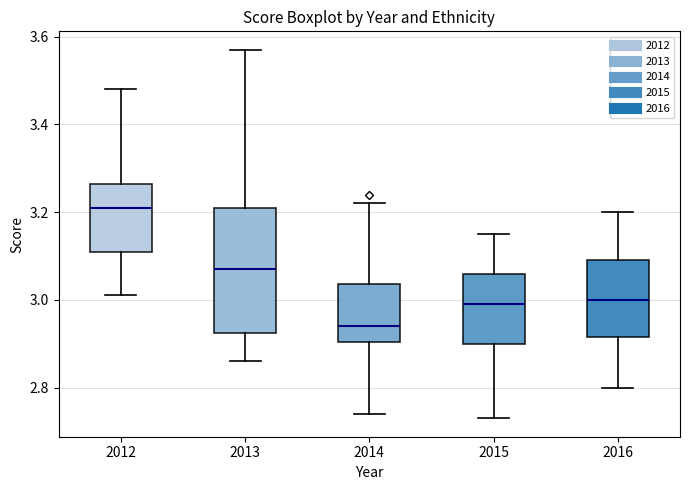

Reading left to right, read every box against the y-axis: the position of its median line, the range the box covers, and the ends of its whiskers. The values are not printed on the chart, so give them approximately, as read against the axis.

2012: median 3.22, box 3.12 to 3.26, whiskers 3.02 to 3.48
2013: median 3.08, box 2.92 to 3.22, whiskers 2.86 to 3.58
2014: median 2.94, box 2.90 to 3.04, whiskers 2.74 to 3.22
2015: median 3.00, box 2.90 to 3.06, whiskers 2.74 to 3.16
2016: median 3.00, box 2.92 to 3.10, whiskers 2.80 to 3.20